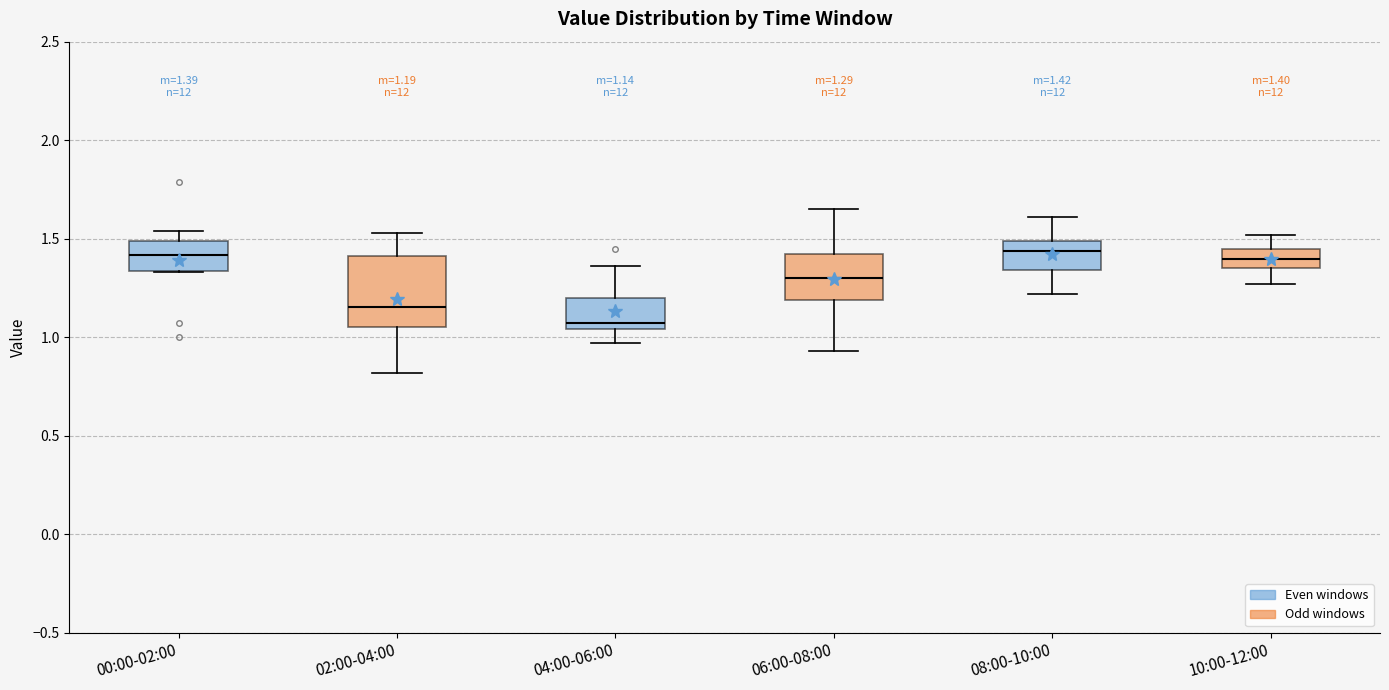

Comparing the boxes themselves (not the whiskers), which one is the tallest?

02:00-04:00